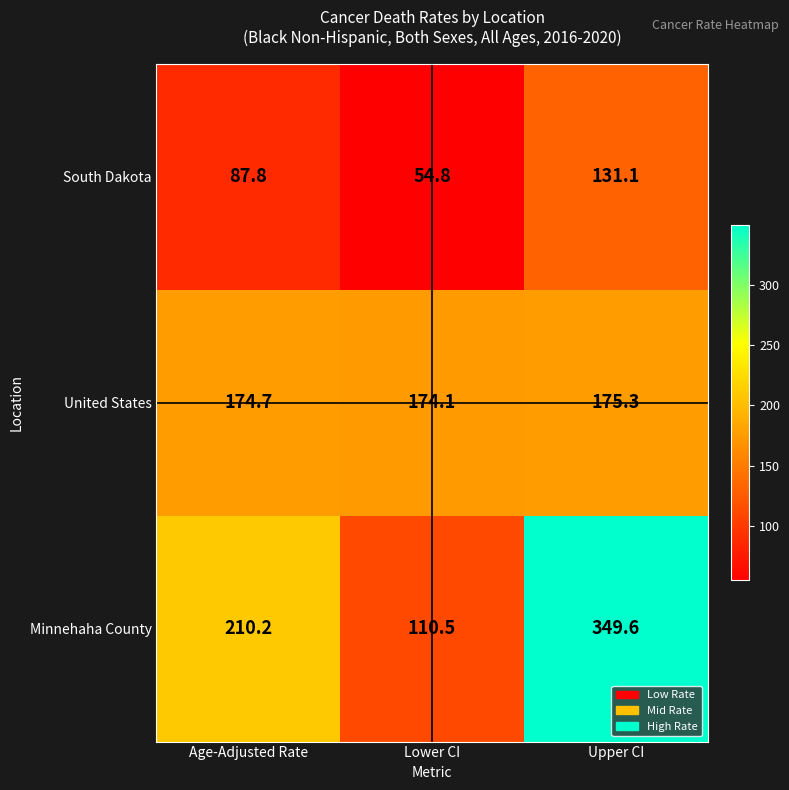

What is the difference between the second highest and minimum values in the South Dakota series?

33.0